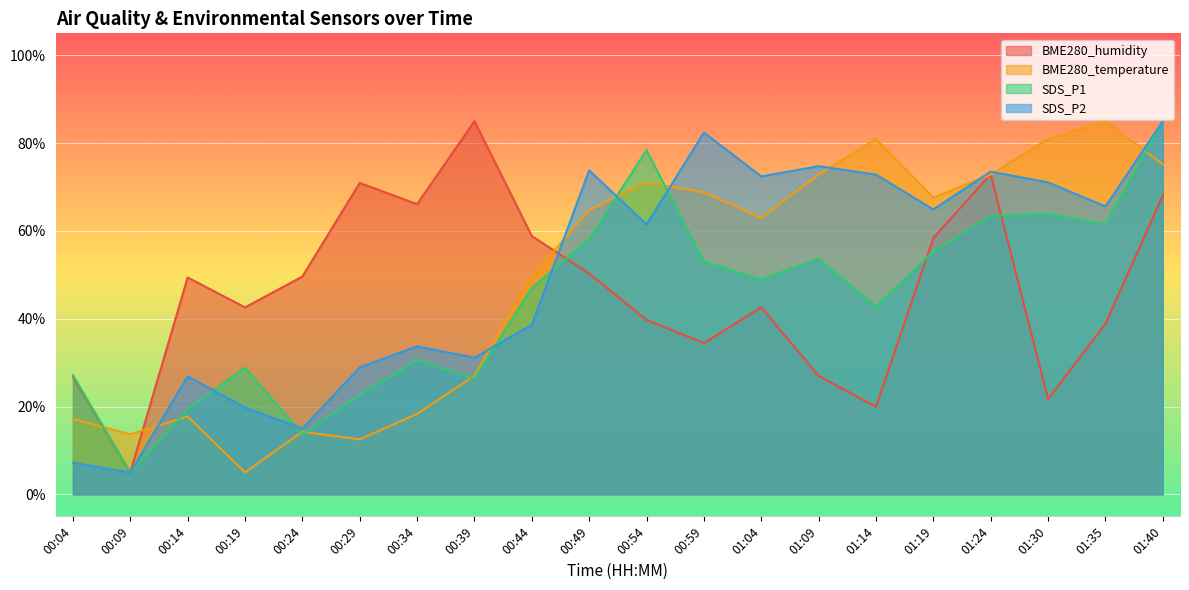

What is the sum of all BME280_temperature values?

978.3